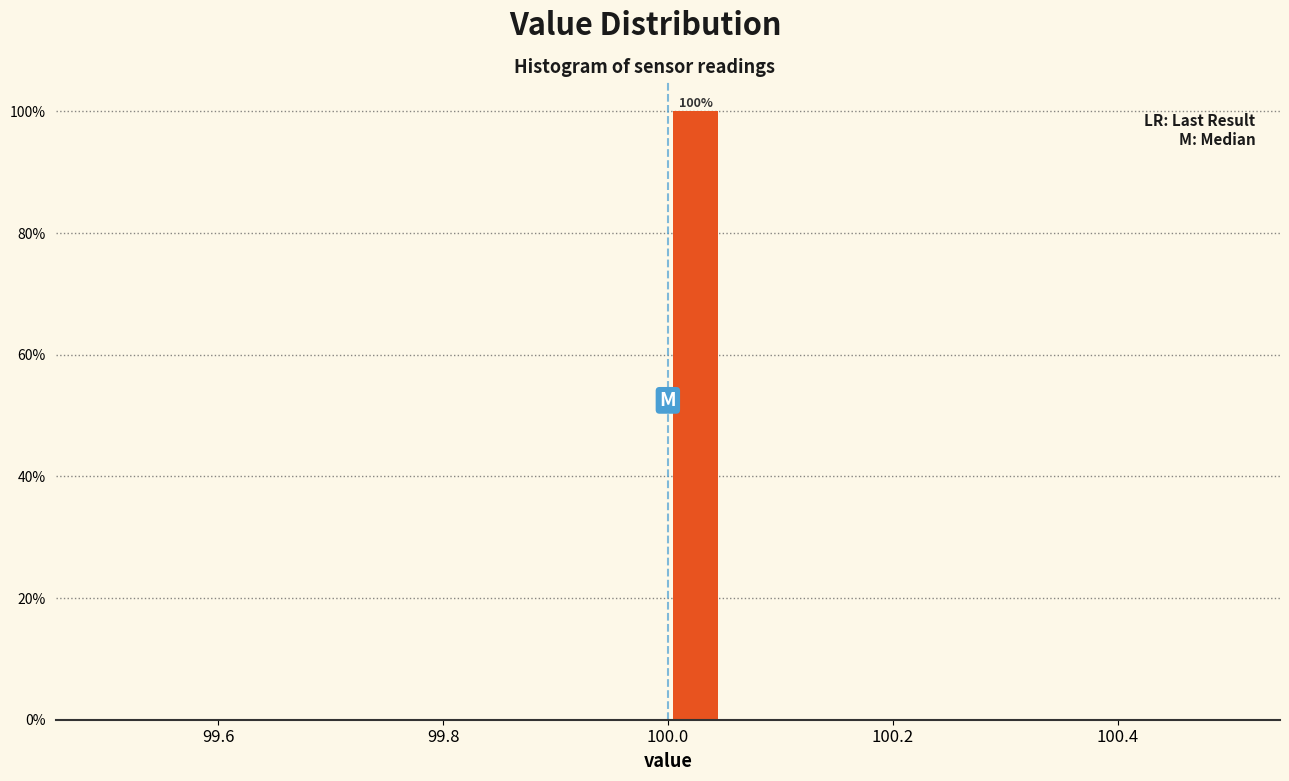

Read against the x-axis, roughly where is the centre of the tallest bar?

100.02